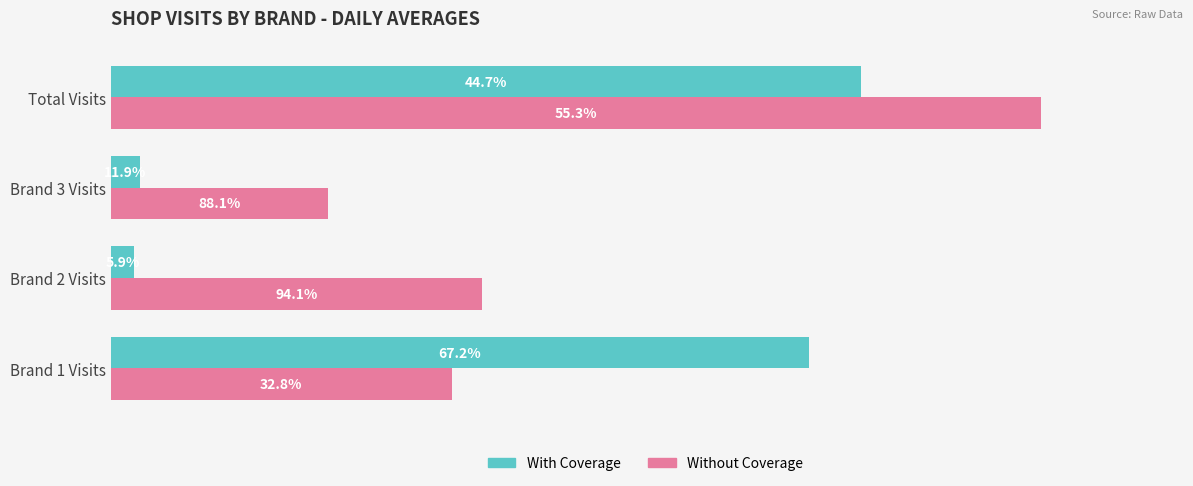

What are all the series names shown in the legend?

With Coverage, Without Coverage